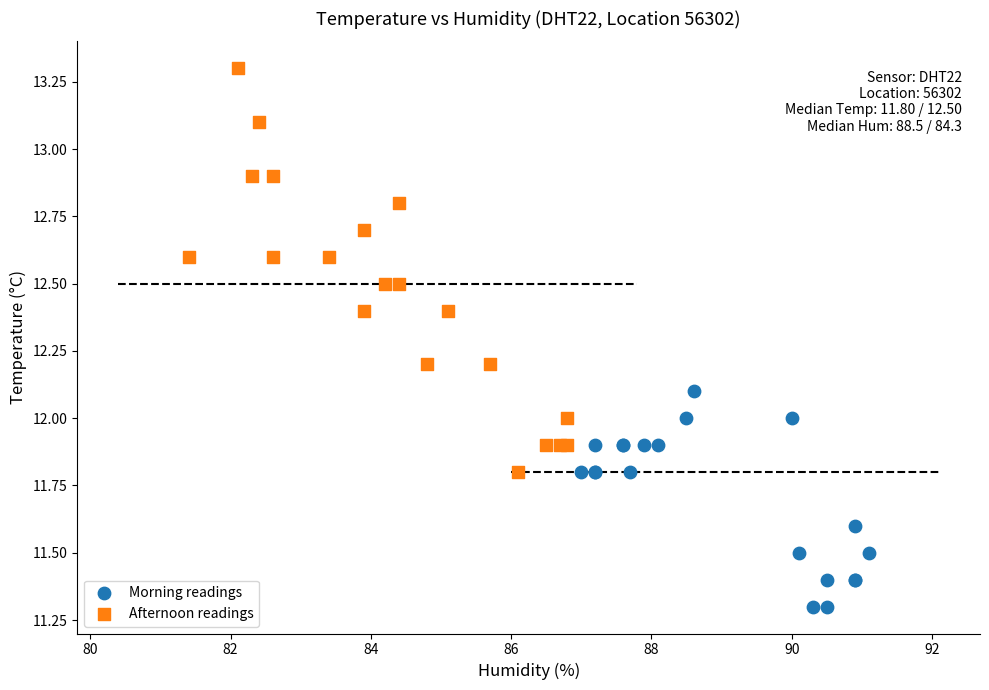

Which series reaches the minimum Y coordinate?

Morning readings